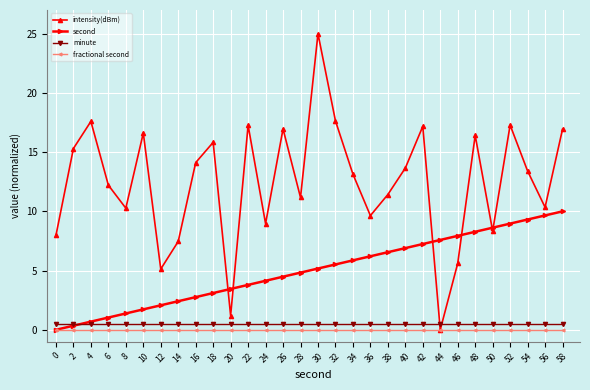

What is the value of the intensity(dBm) point at the 29th from the left?

10.3